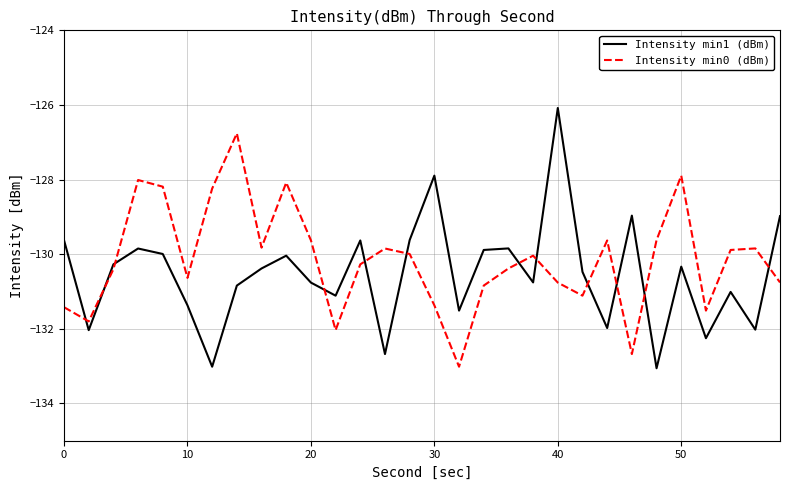

What is the difference between the maximum and minimum values in the Intensity min1 (dBm) series?

7.0